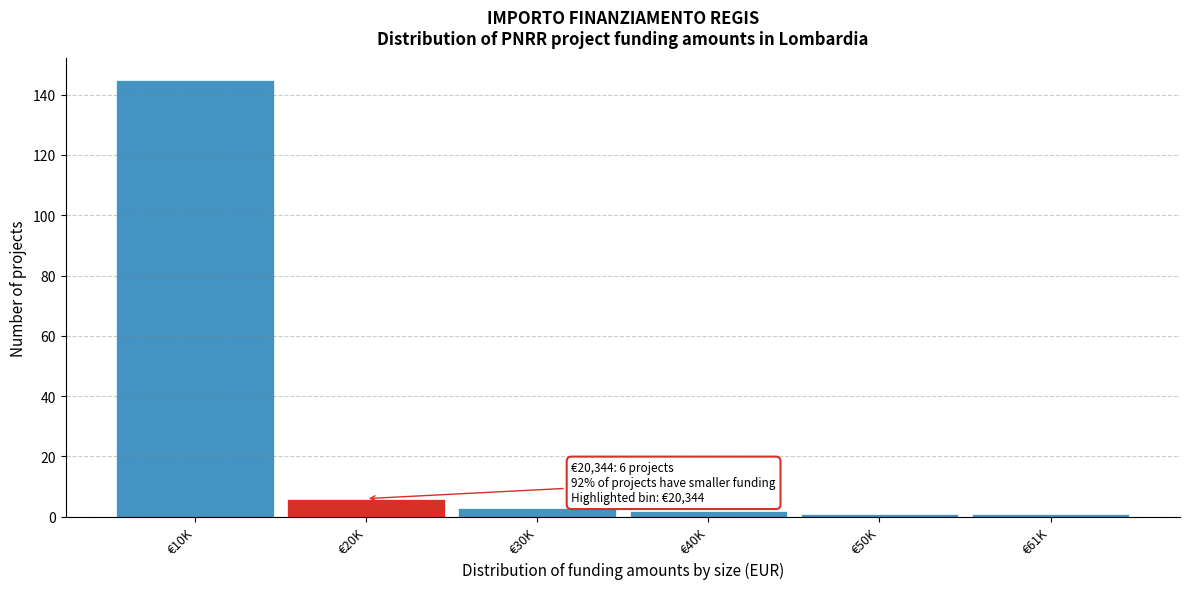

Reading left to right, transcribe all the data shown in this chart.

145	6	3	2	1	1